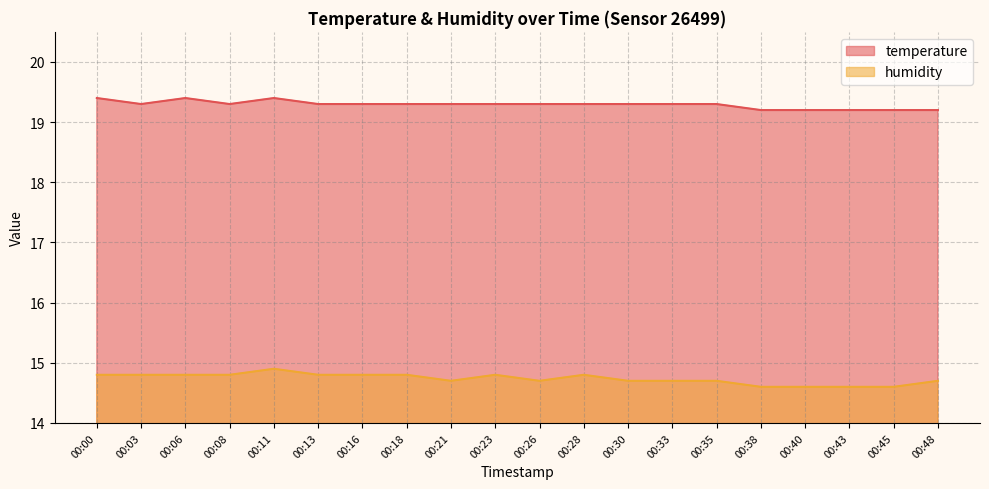

How many data points does each series have?

20